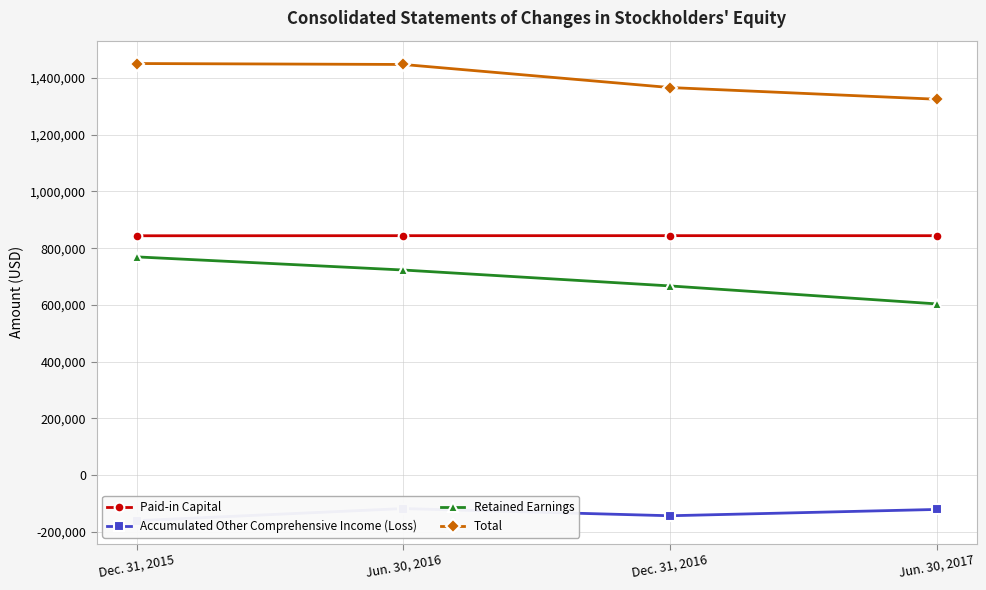

What position from the right is Dec. 31, 2015?

4